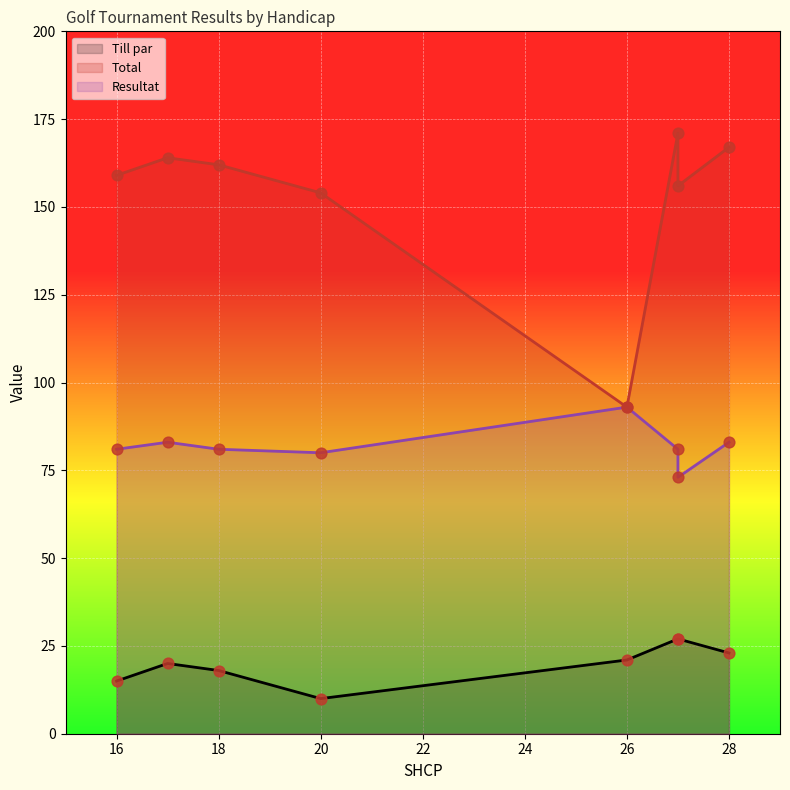

Which series reaches the minimum Y coordinate?

Till par